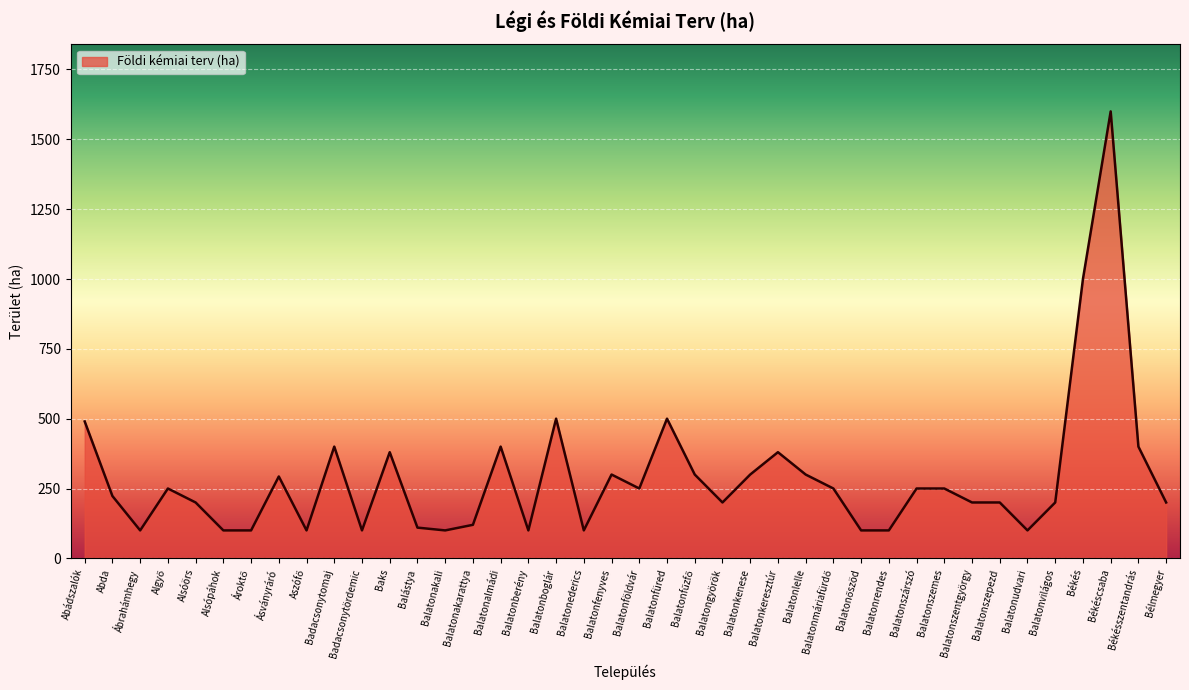

What is the difference between the values at Balatonkenese and Balatonfüred?

200